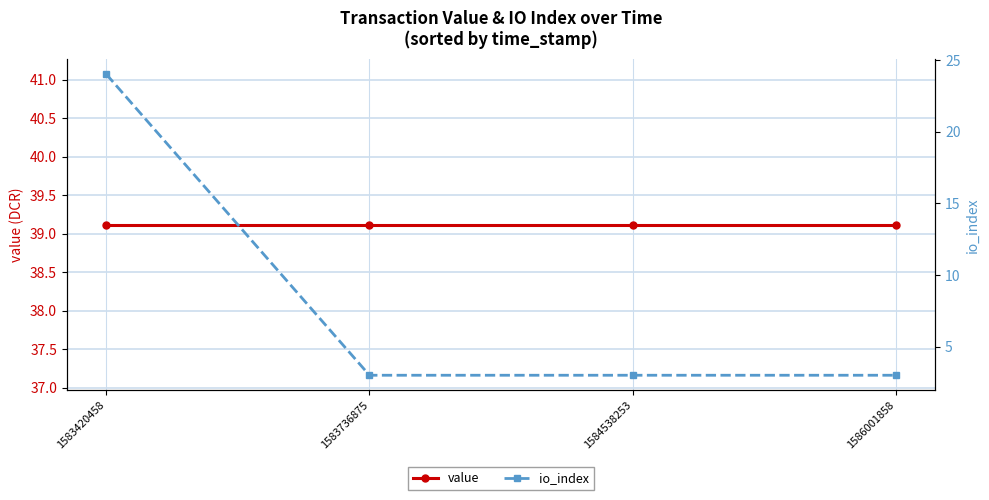

What is the difference between the highest and lowest values at 1583420458?

15.1